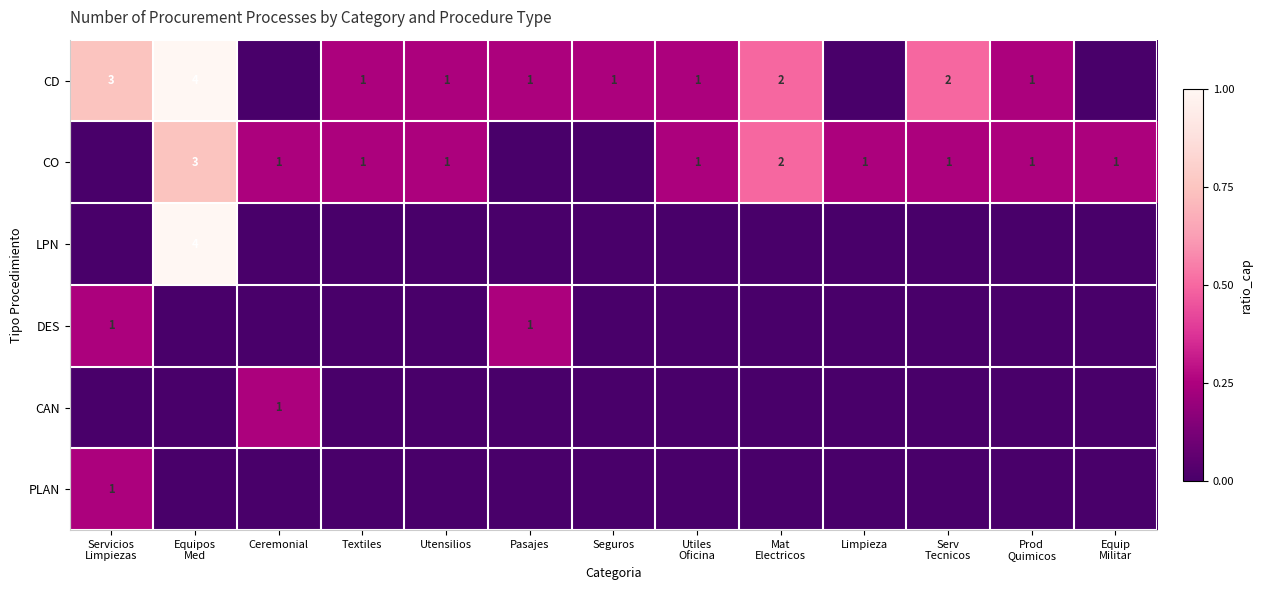

True or false: CD has a value of 1 at Pasajes.

True